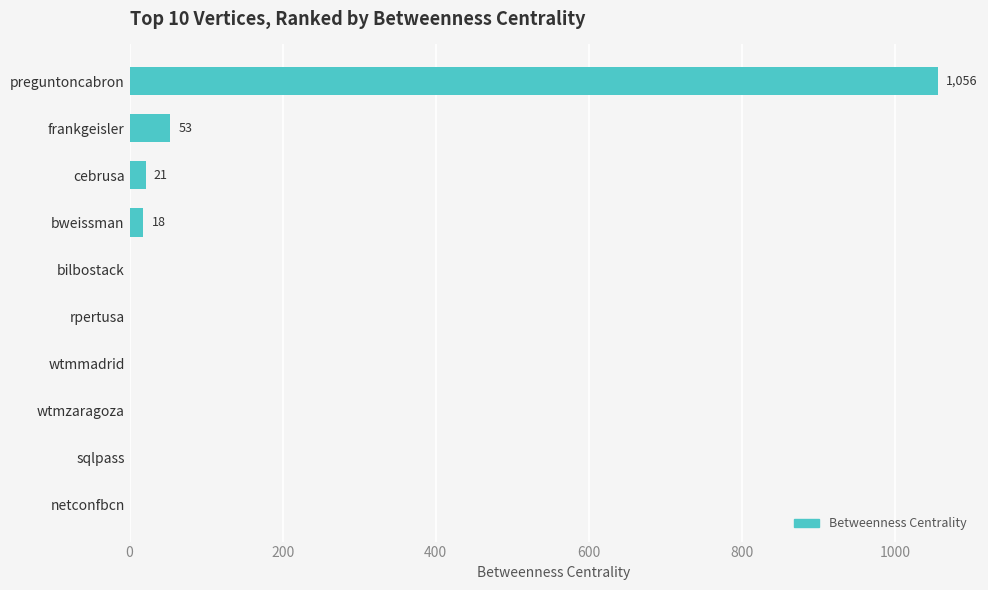

How many values exceed 0?

4